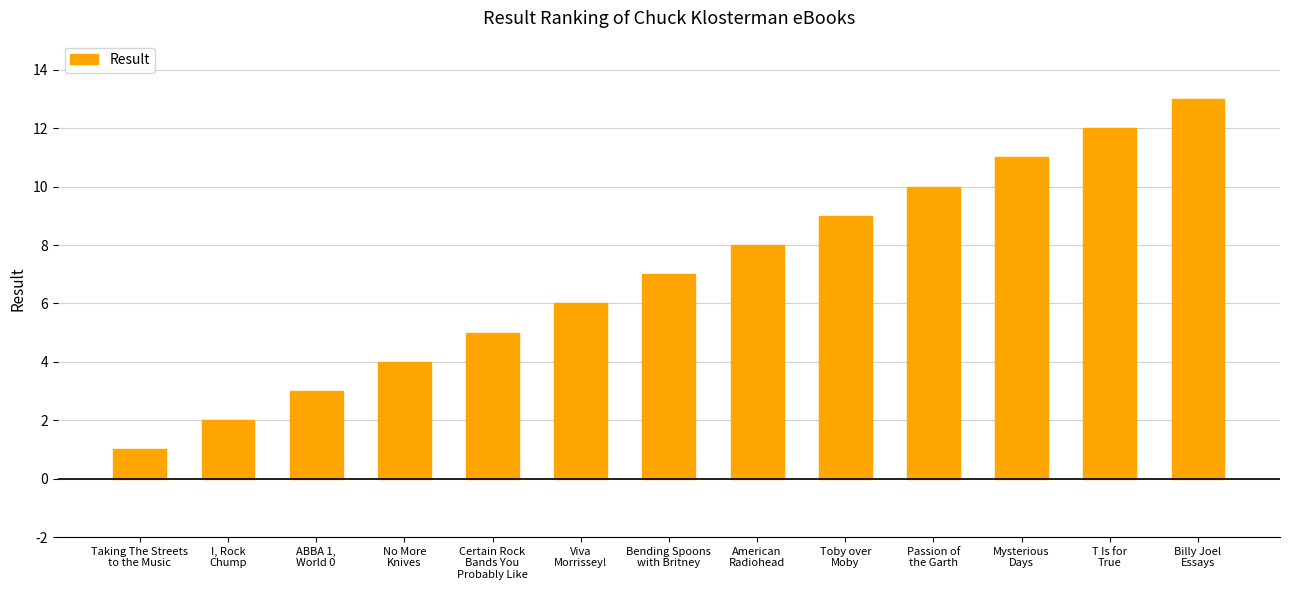

What is the change in value from Viva
Morrissey! to Bending Spoons
with Britney?

+1